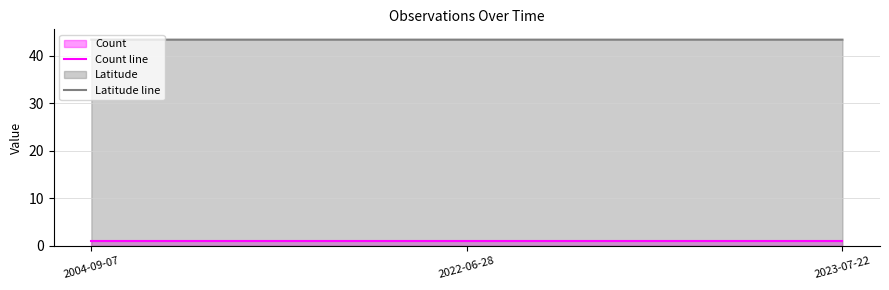

Count the number of data series in this chart.

2